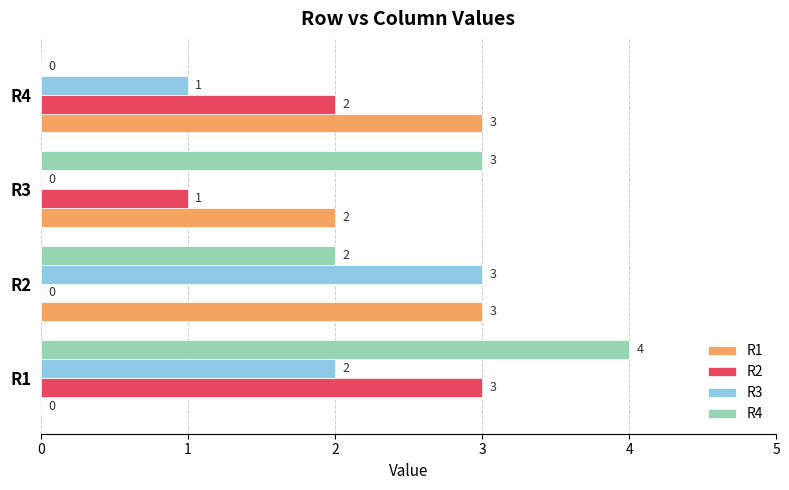

What is the sum of all R3 values?

6